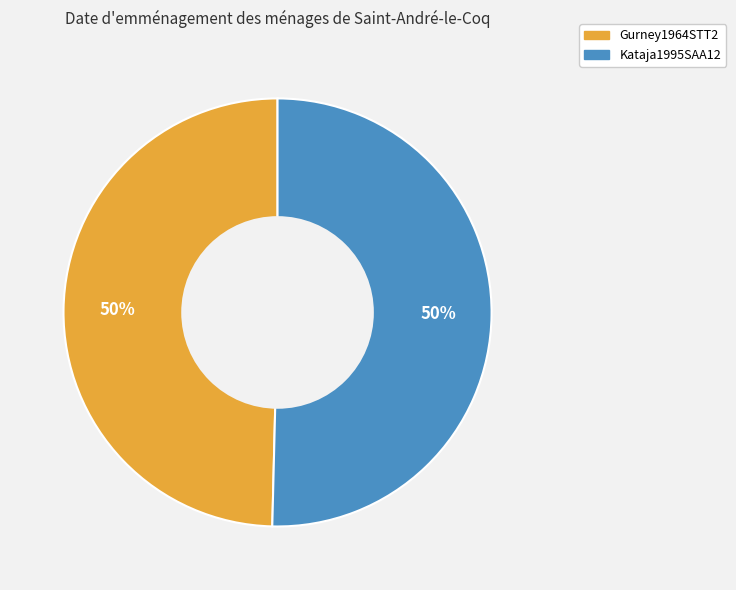

What is the ratio of the value at Kataja1995SAA12 to the value at Gurney1964STT2?

1.0